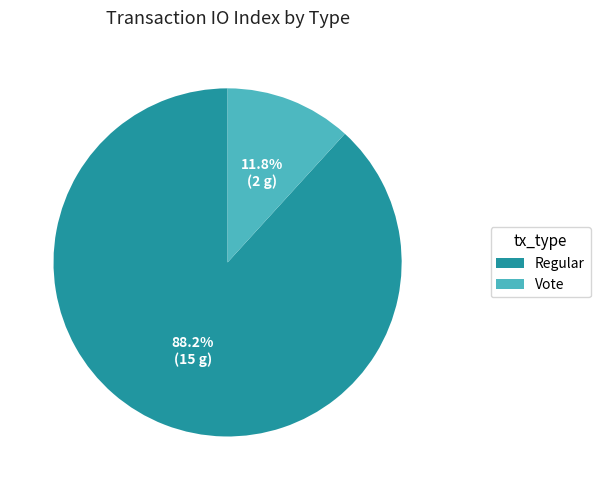

What is the ratio of the value at Regular to the value at Vote?

7.5